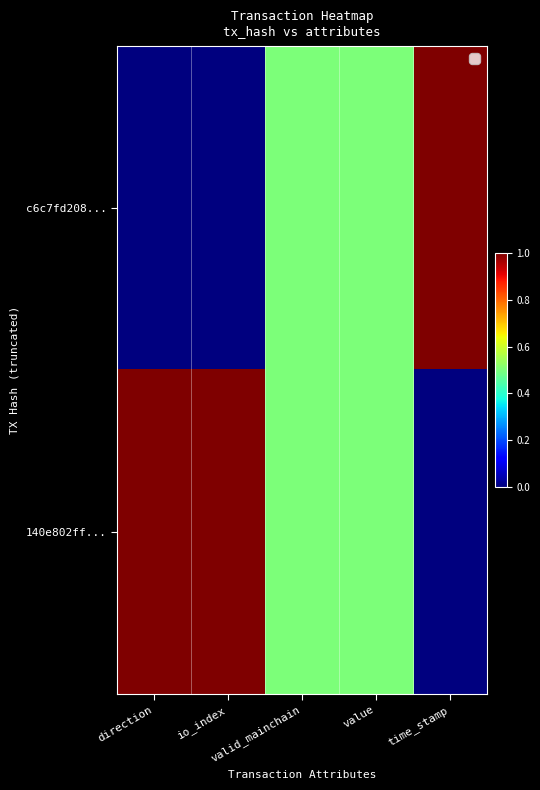

Reading left to right, list all the values displayed in this chart.

c6c7fd208...: direction=0.0	io_index=0.0	valid_mainchain=0.5	value=0.5	time_stamp=1.0
140e802ff...: direction=1.0	io_index=1.0	valid_mainchain=0.5	value=0.5	time_stamp=0.0